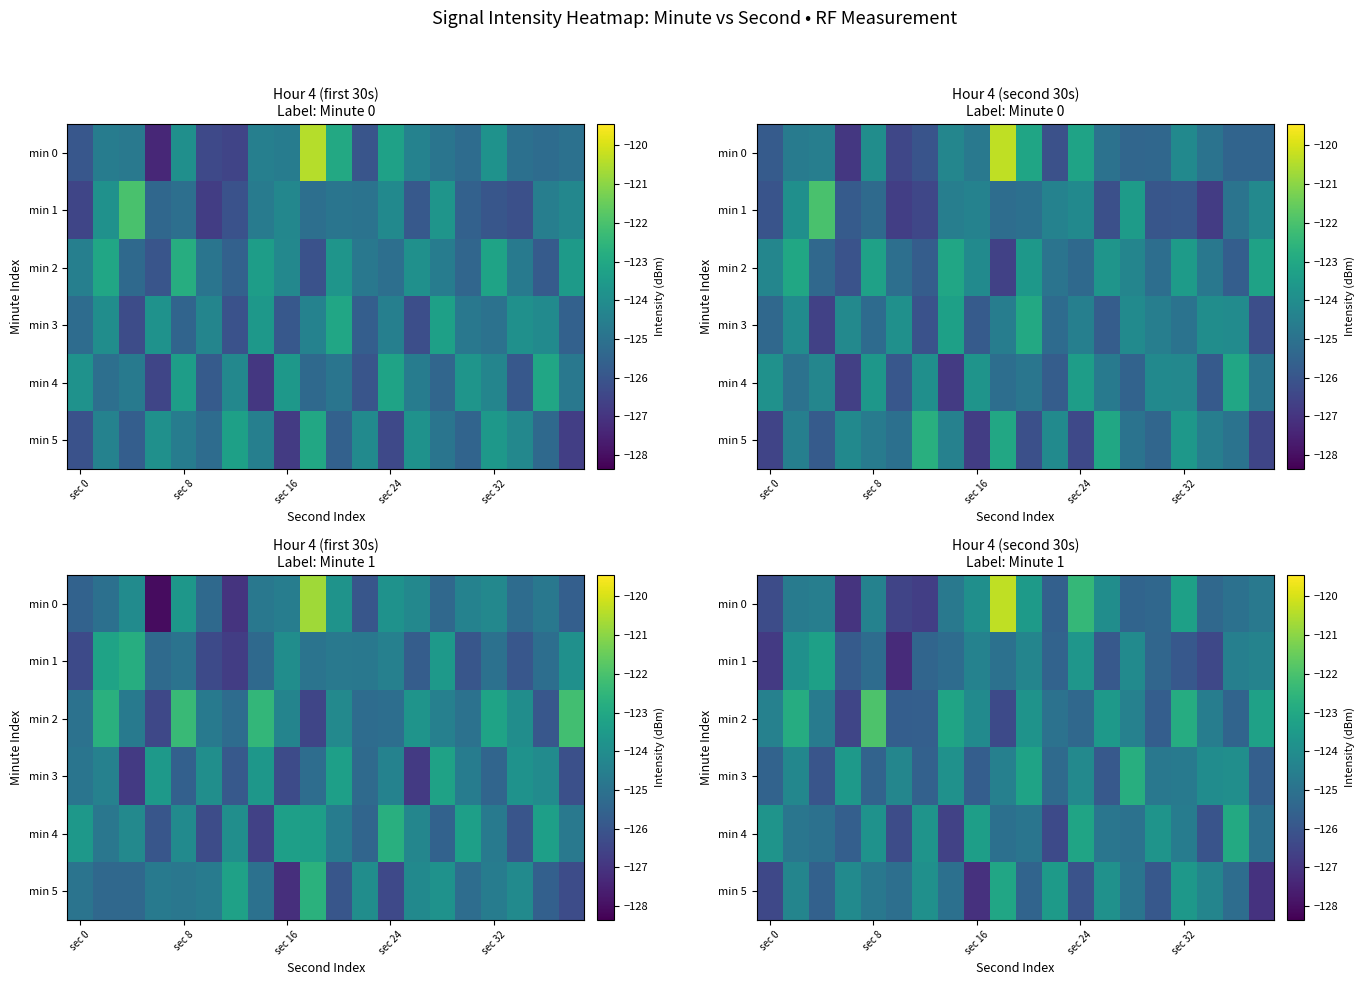

What is the lowest value of the min 4 series?

-126.6